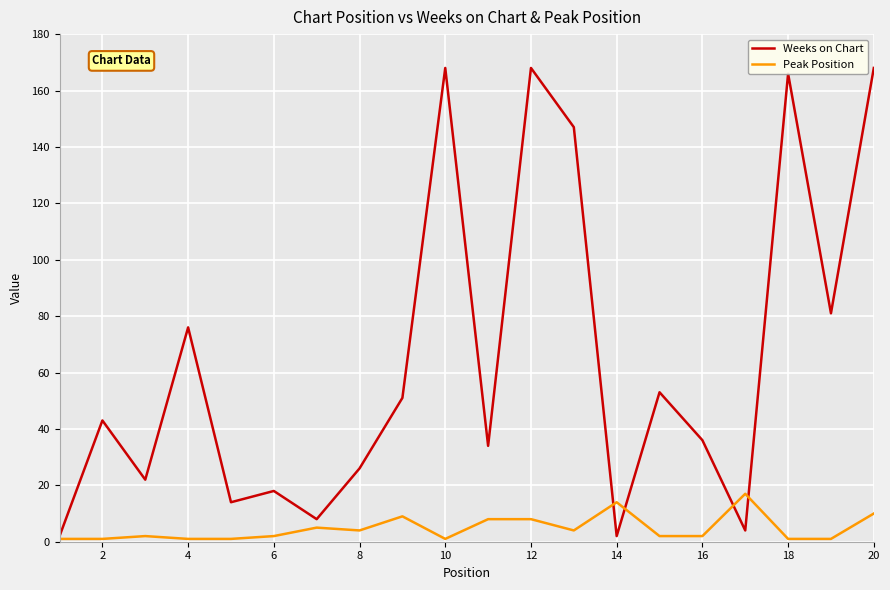

Rank the series by their maximum value, from highest to lowest.

Weeks on Chart, Peak Position